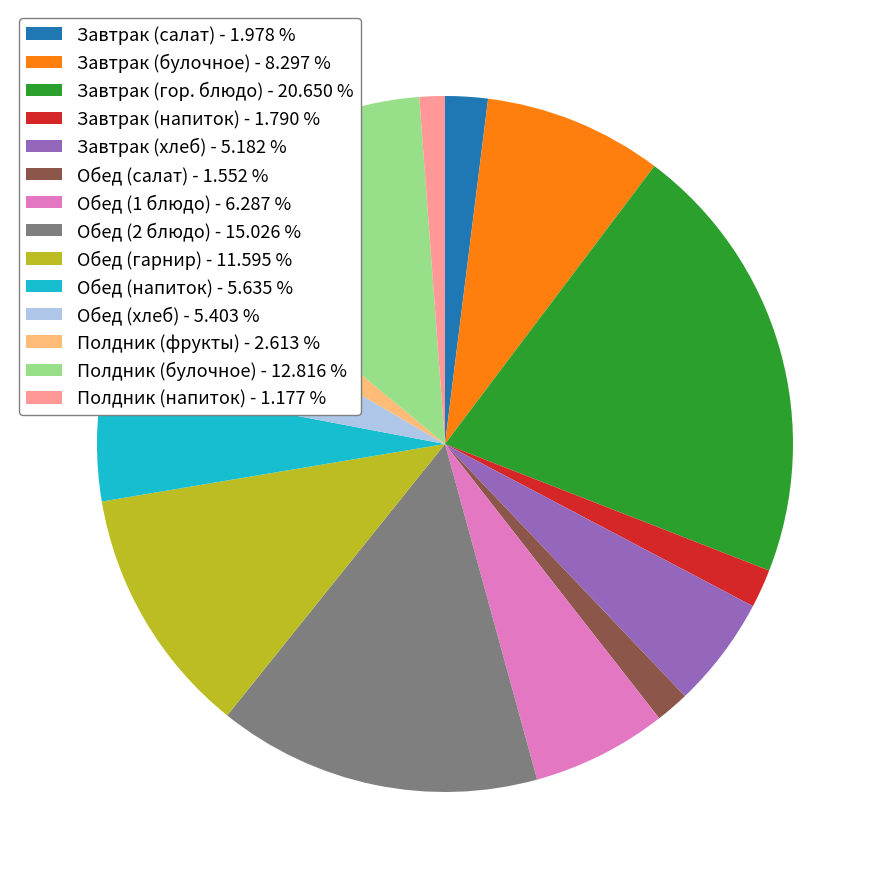

The Завтрак (салат) slice represents 2% of the pie. True or false?

True